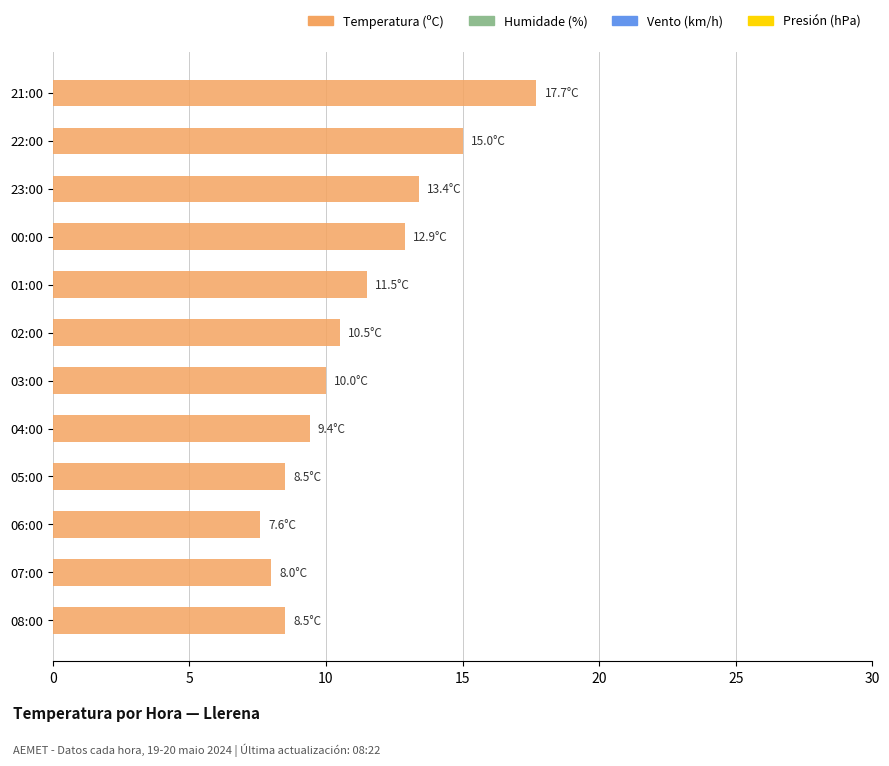

Reading bottom to top, transcribe all the data shown in this chart.

8.5	8.0	7.6	8.5	9.4	10.0	10.5	11.5	12.9	13.4	15.0	17.7